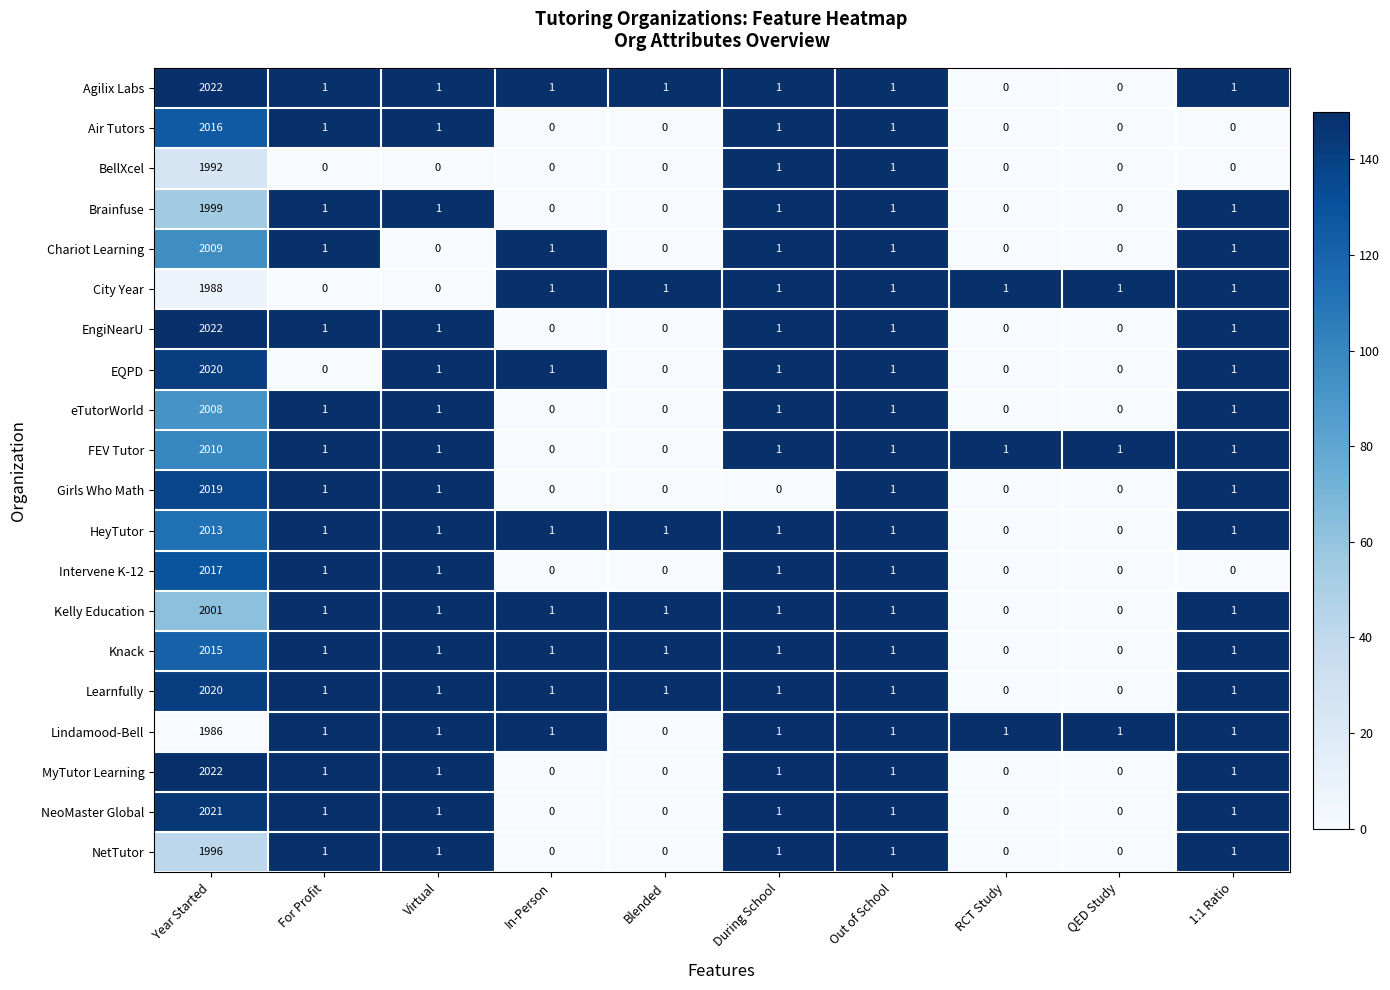

What is the spread (max minus min) of values at Year Started?

36